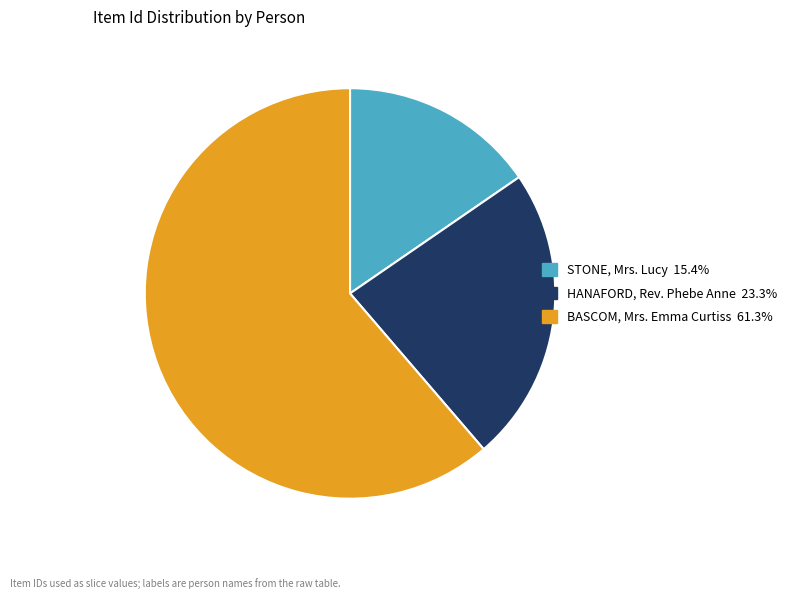

Which slice represents more than half of the pie?

BASCOM, Mrs. Emma Curtiss